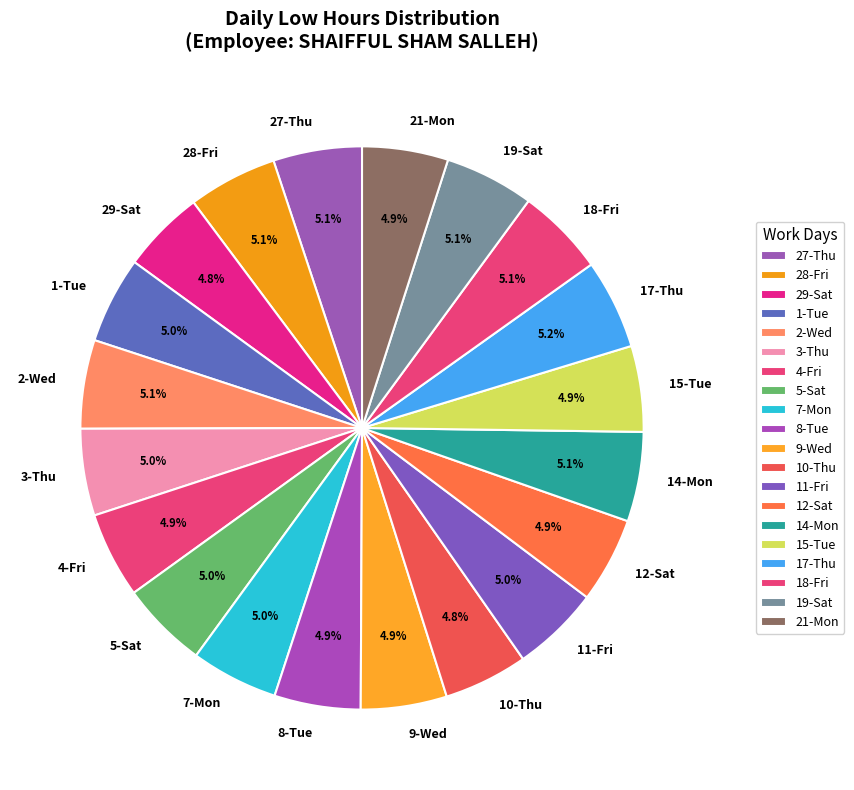

The 17-Thu slice represents 1% of the pie. True or false?

False